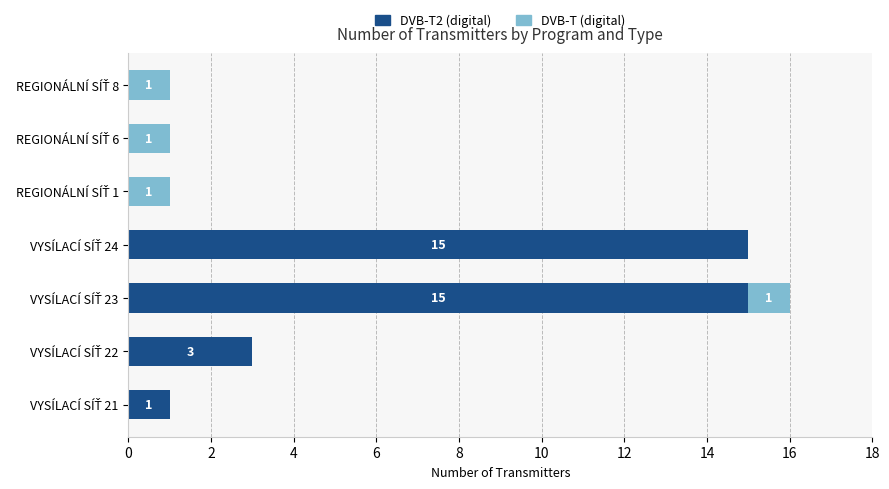

How many distinct data groups are displayed?

2